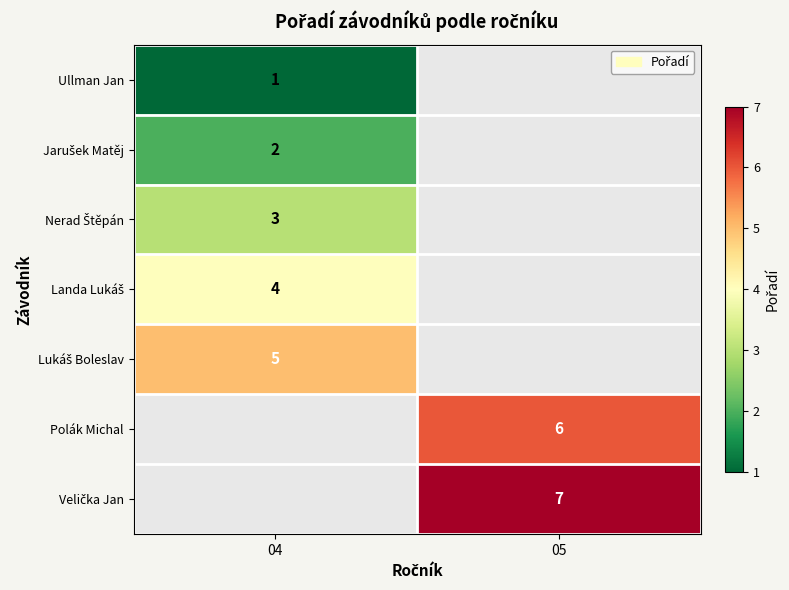

How many values in Nerad Štěpán are above zero?

1